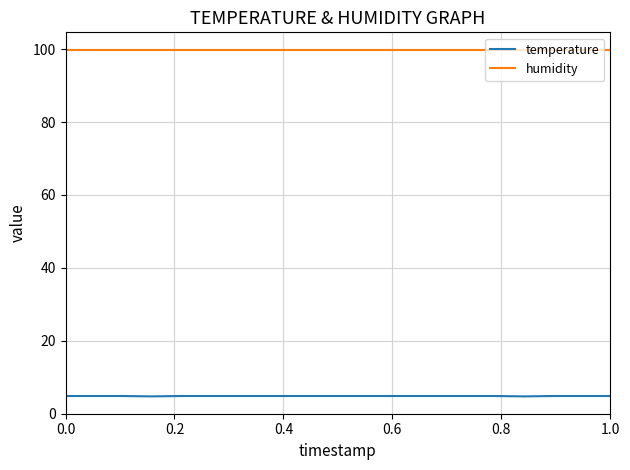

What is the maximum value for temperature?

4.8